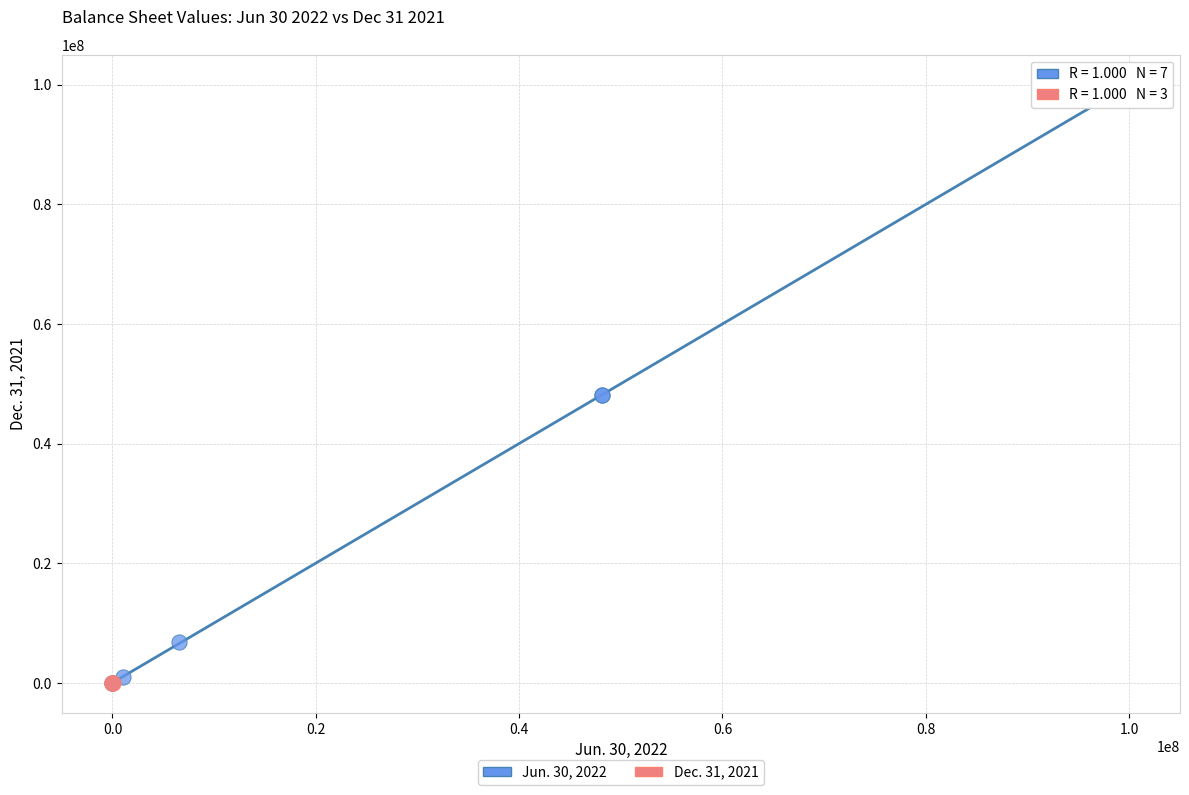

Which series has the widest spread of Y values?

Jun. 30, 2022